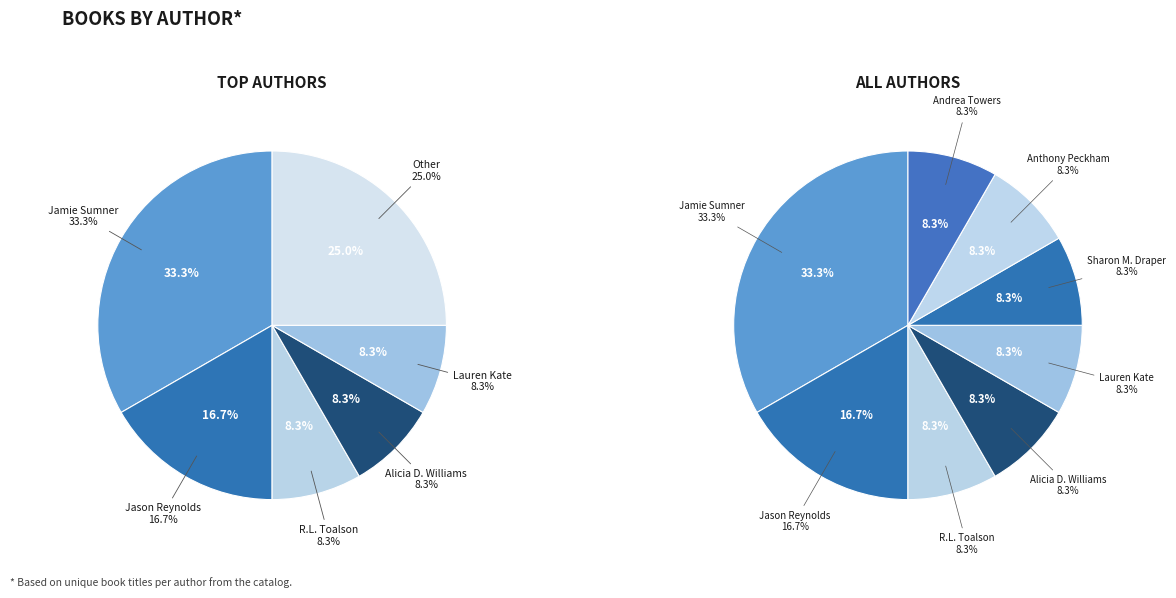

How many segments does this pie chart have?

8